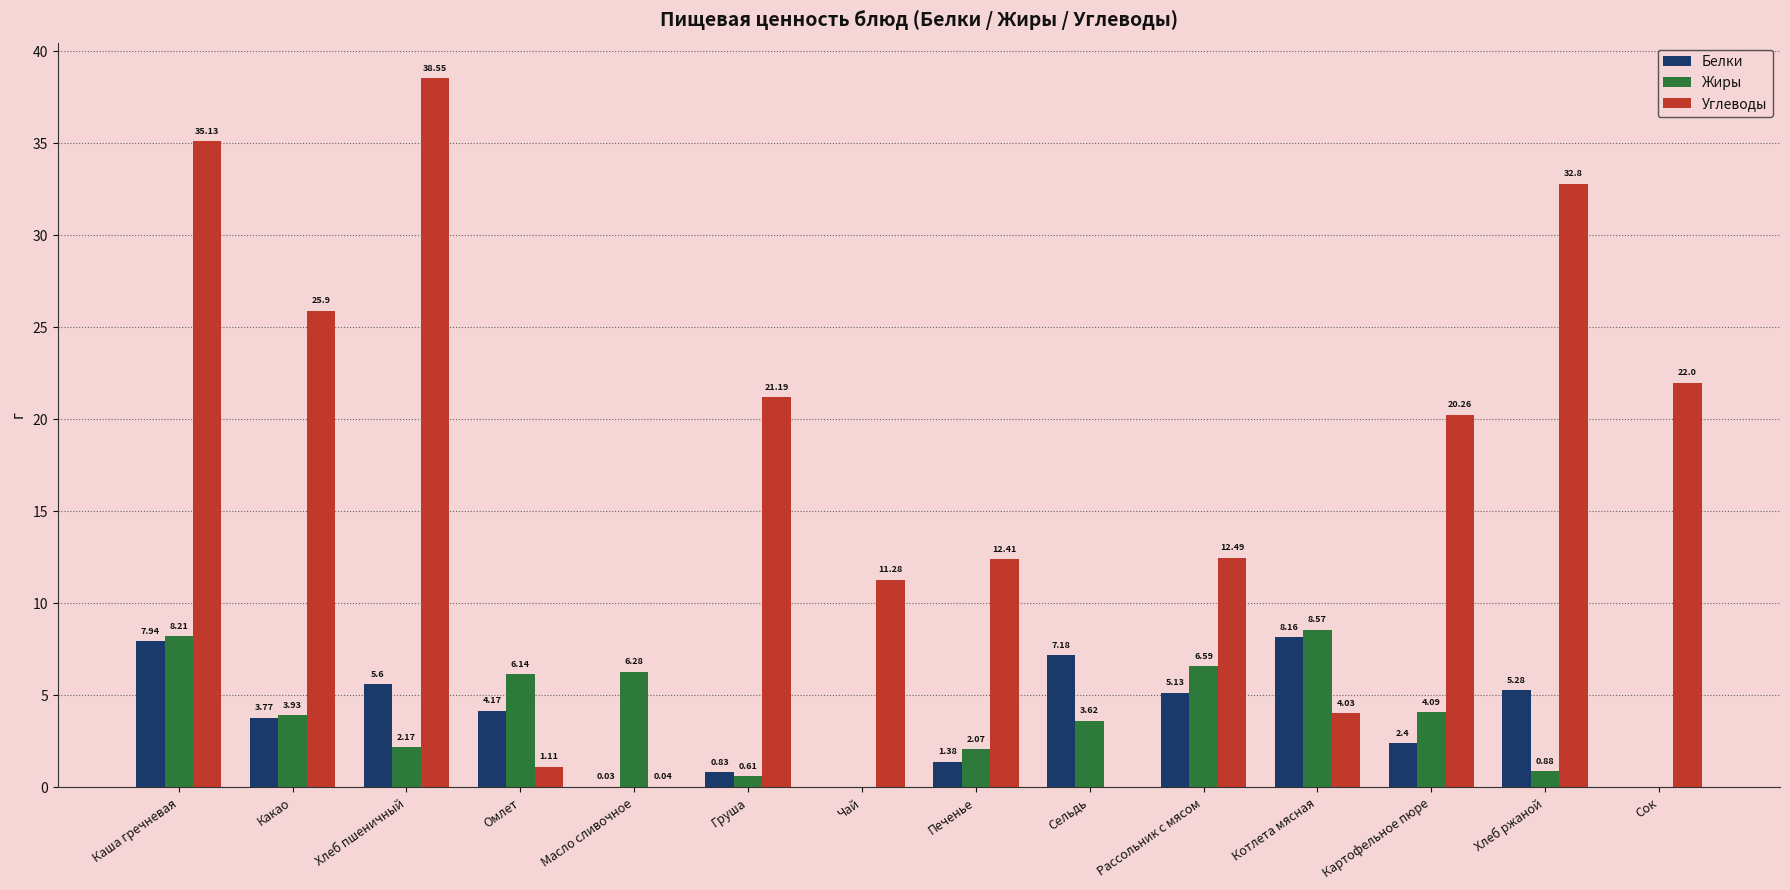

What is the average value of the Белки series?

3.7